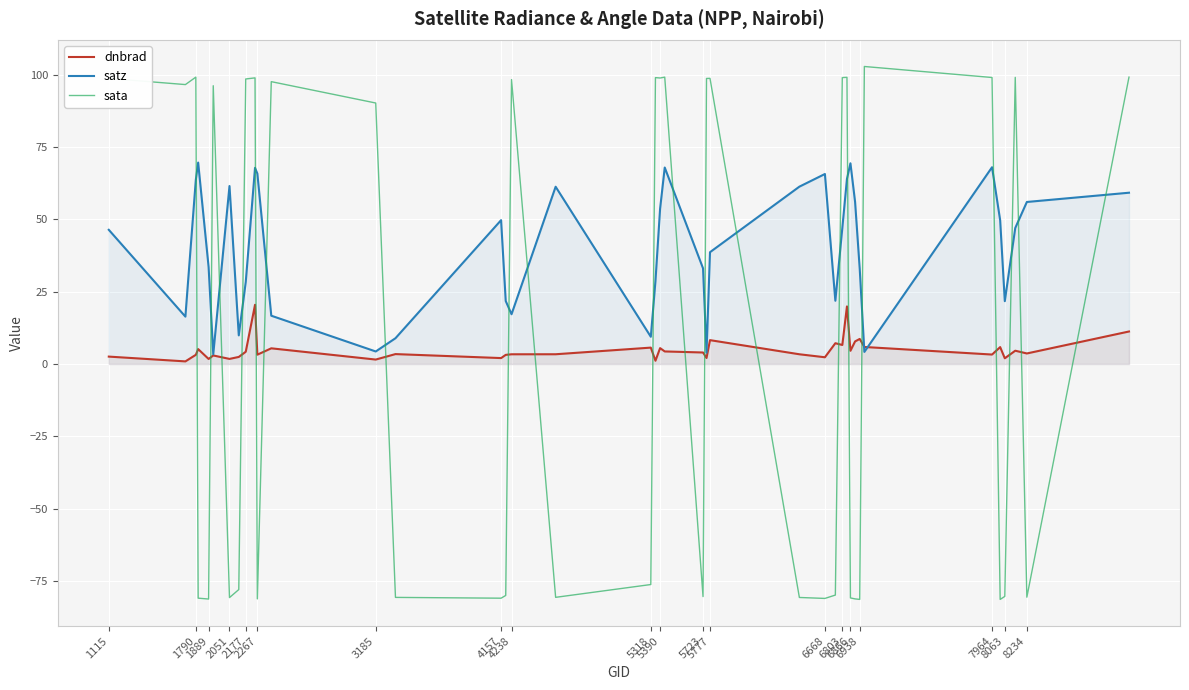

How many times do sata and dnbrad cross each other?

20